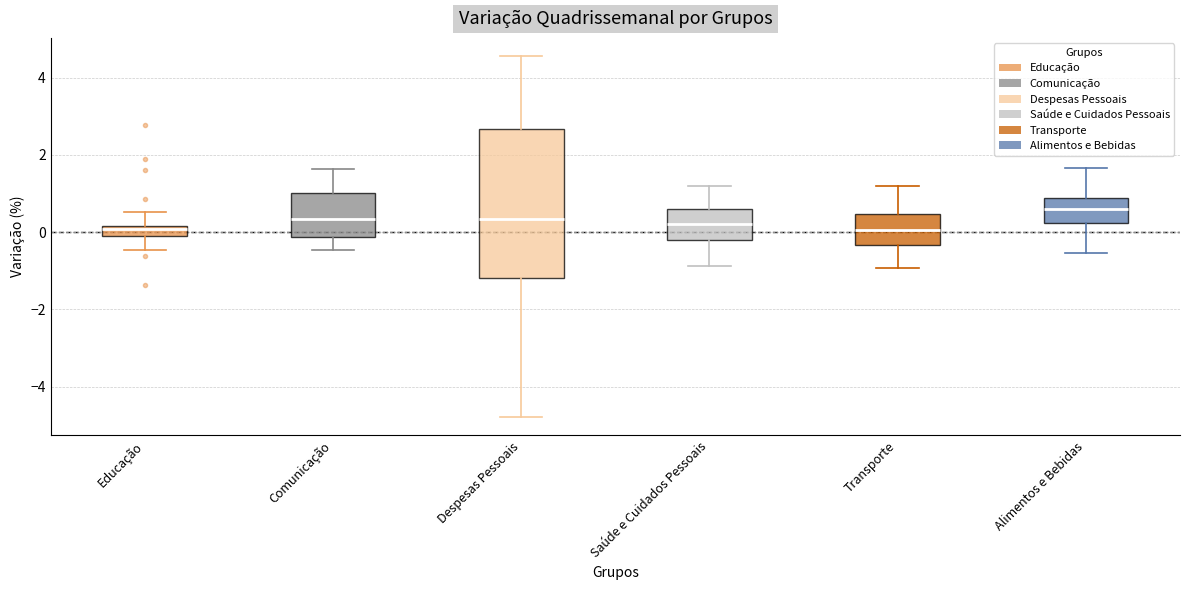

Comparing the boxes themselves (not the whiskers), which one is the tallest?

Despesas Pessoais